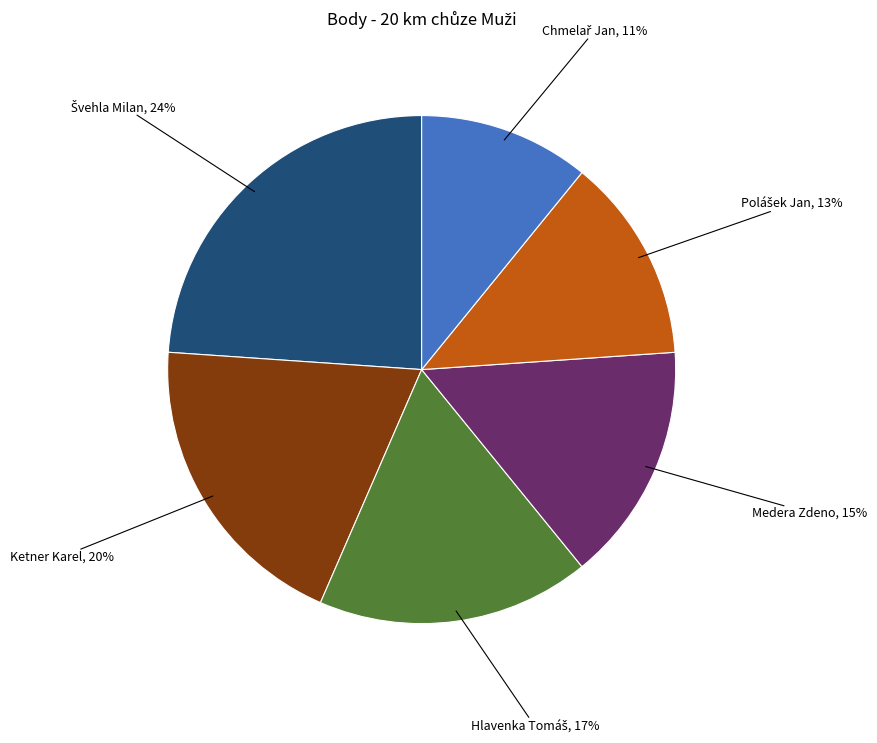

Does any single category account for the majority?

No